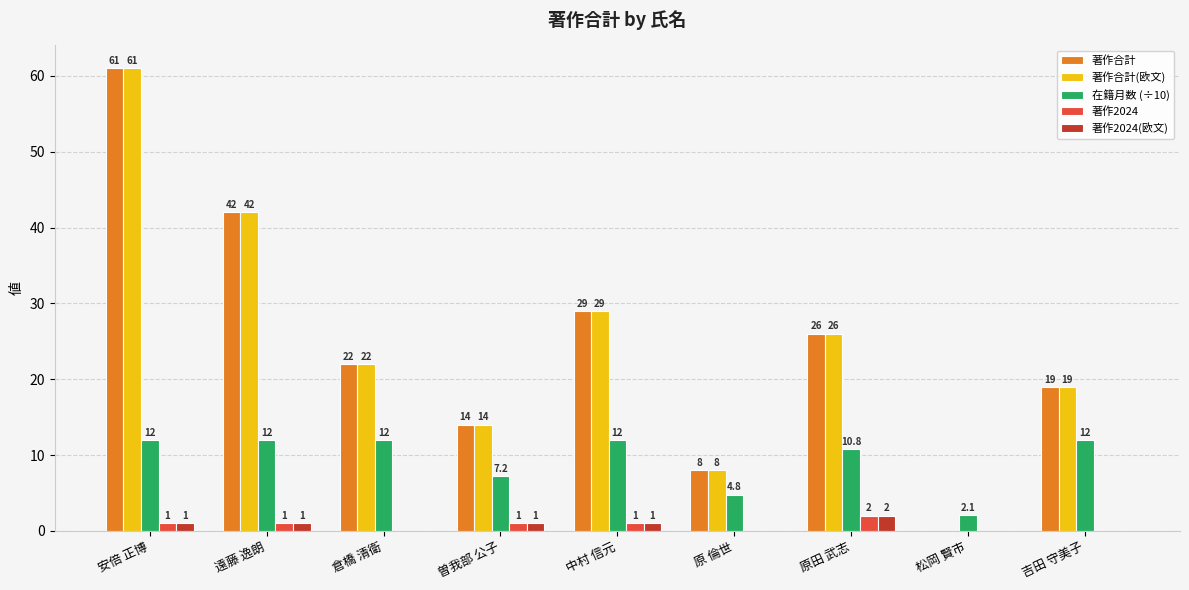

Is the value of 著作合計(欧文) at 原 倫世 greater than the value of 在籍月数 (÷10) at 安倍 正博?

No